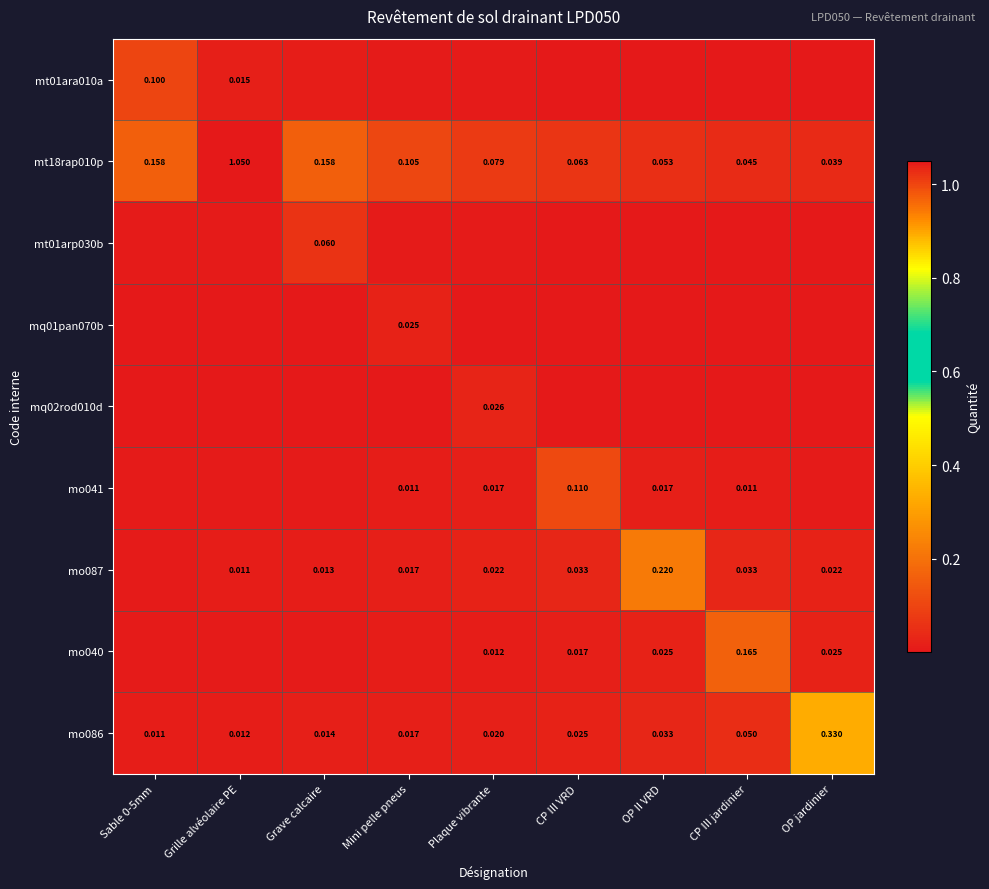

At which label does mt18rap010p reach its minimum?

OP jardinier